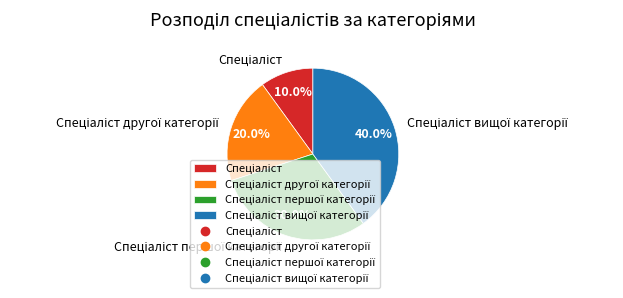

Does any single category account for the majority?

No